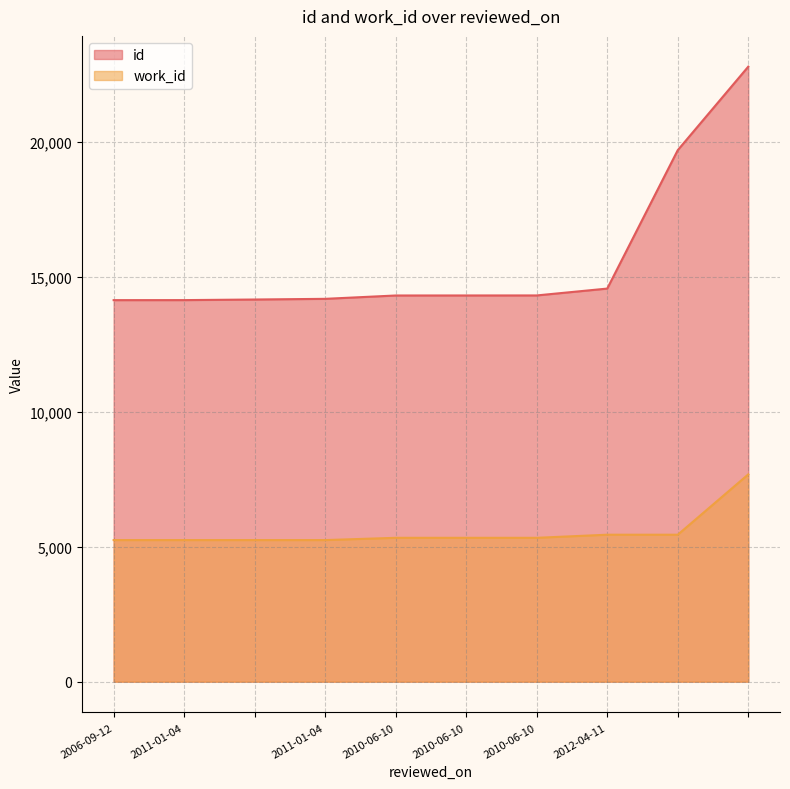

What is the spread (max minus min) of values at 2006-09-12?

8886